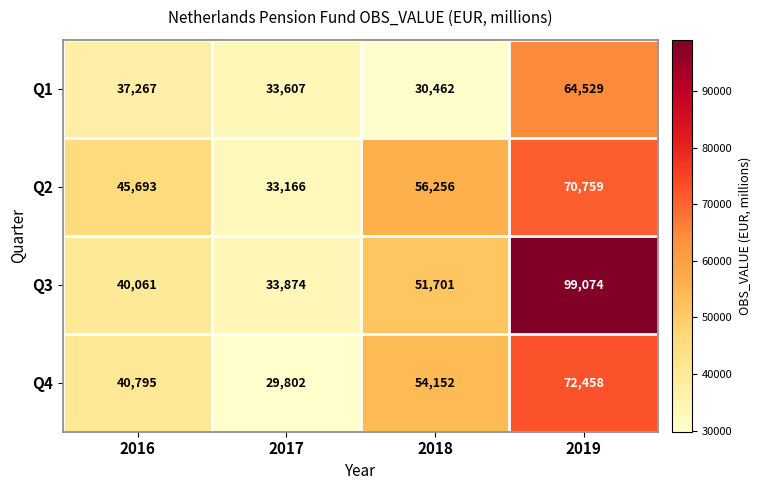

How many Q2 values are between 45693 and 70759?

3